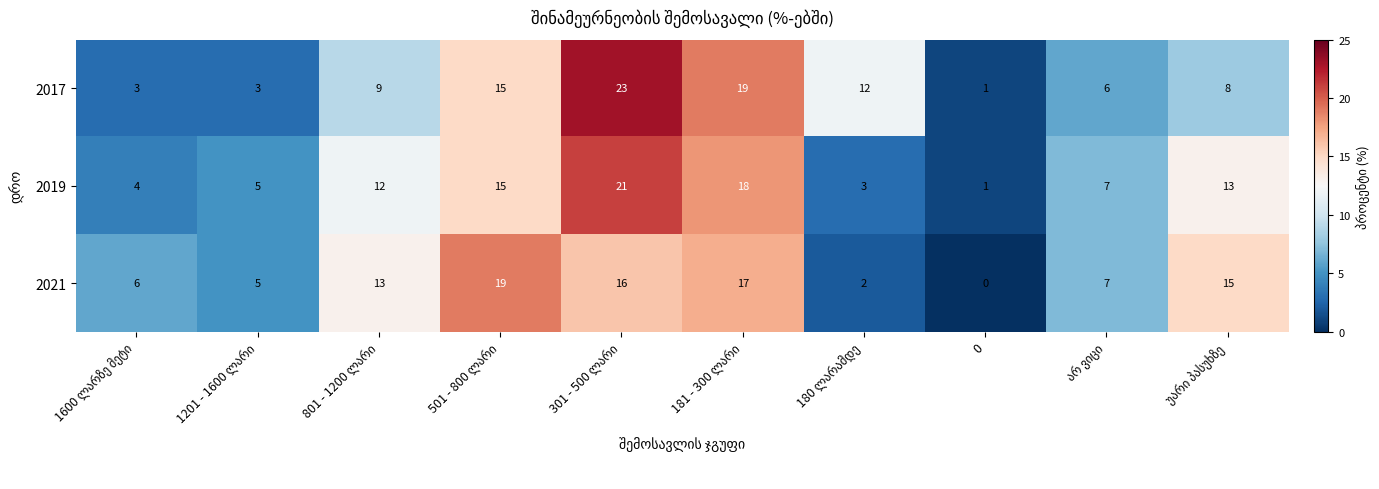

Which series has the largest range (max minus min)?

2017